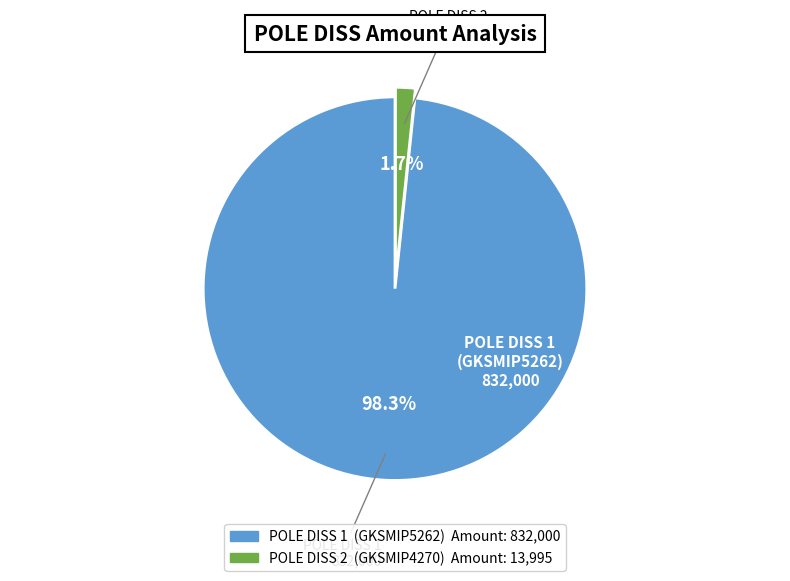

Does any single category account for the majority?

Yes